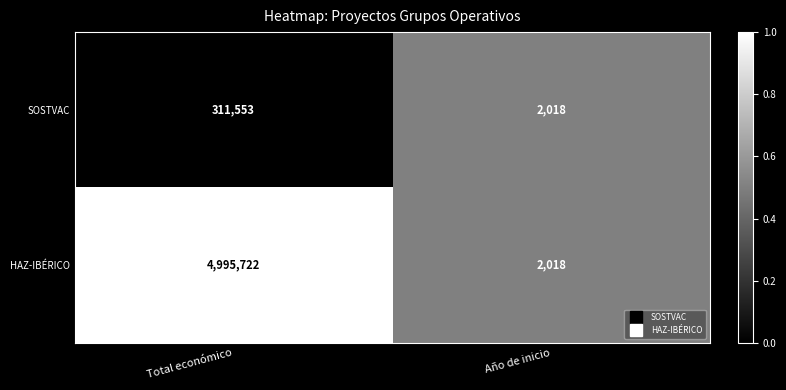

Which series has the widest spread of values?

HAZ-IBÉRICO